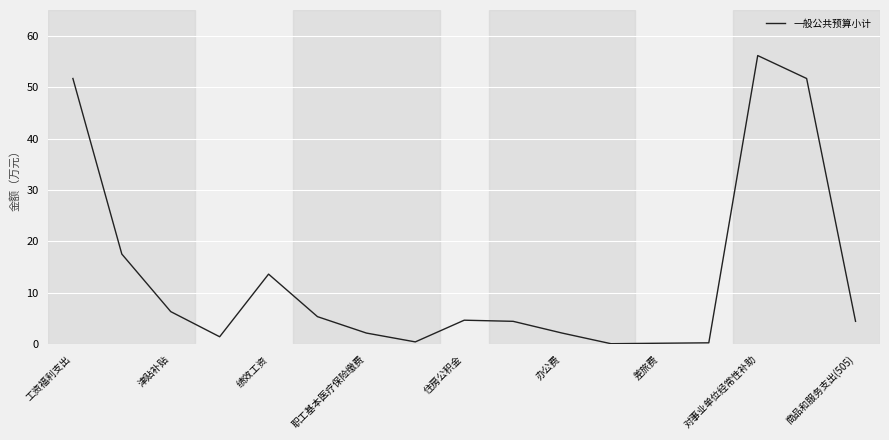

What is the greatest value displayed?

56.1